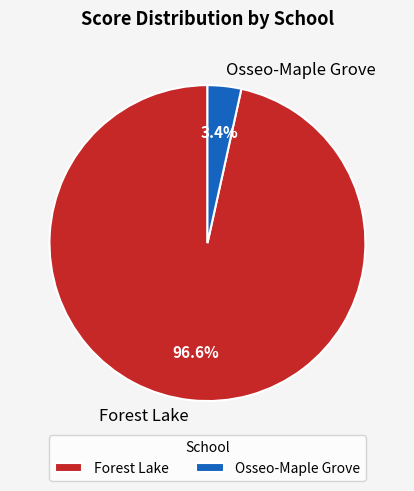

What percentage do Forest Lake and Osseo-Maple Grove together represent?

100.0%